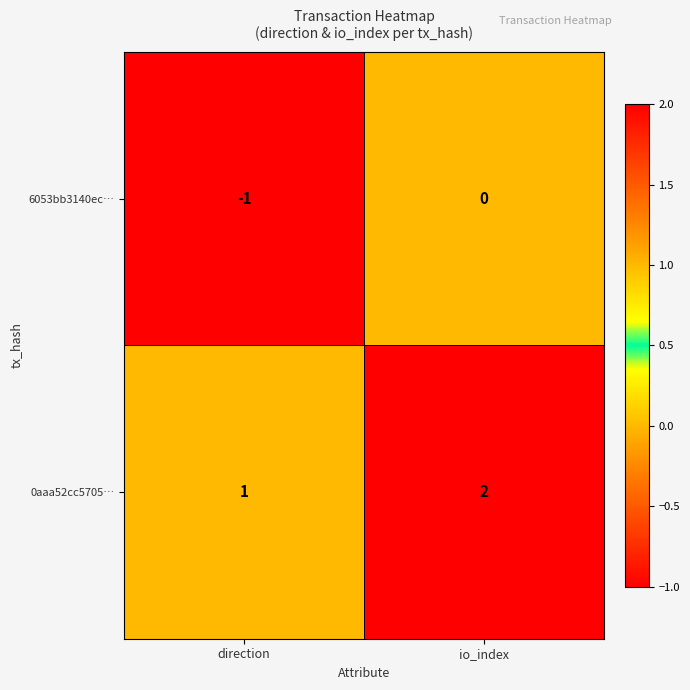

Reading left to right, list all the values displayed in this chart.

6053bb3140ec…: -1	0
0aaa52cc5705…: 1	2